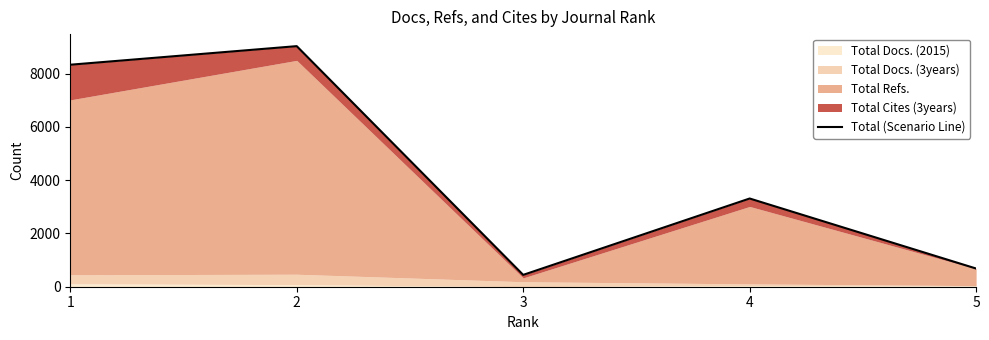

Rank the categories by value from lowest to highest.

3, 5, 4, 1, 2